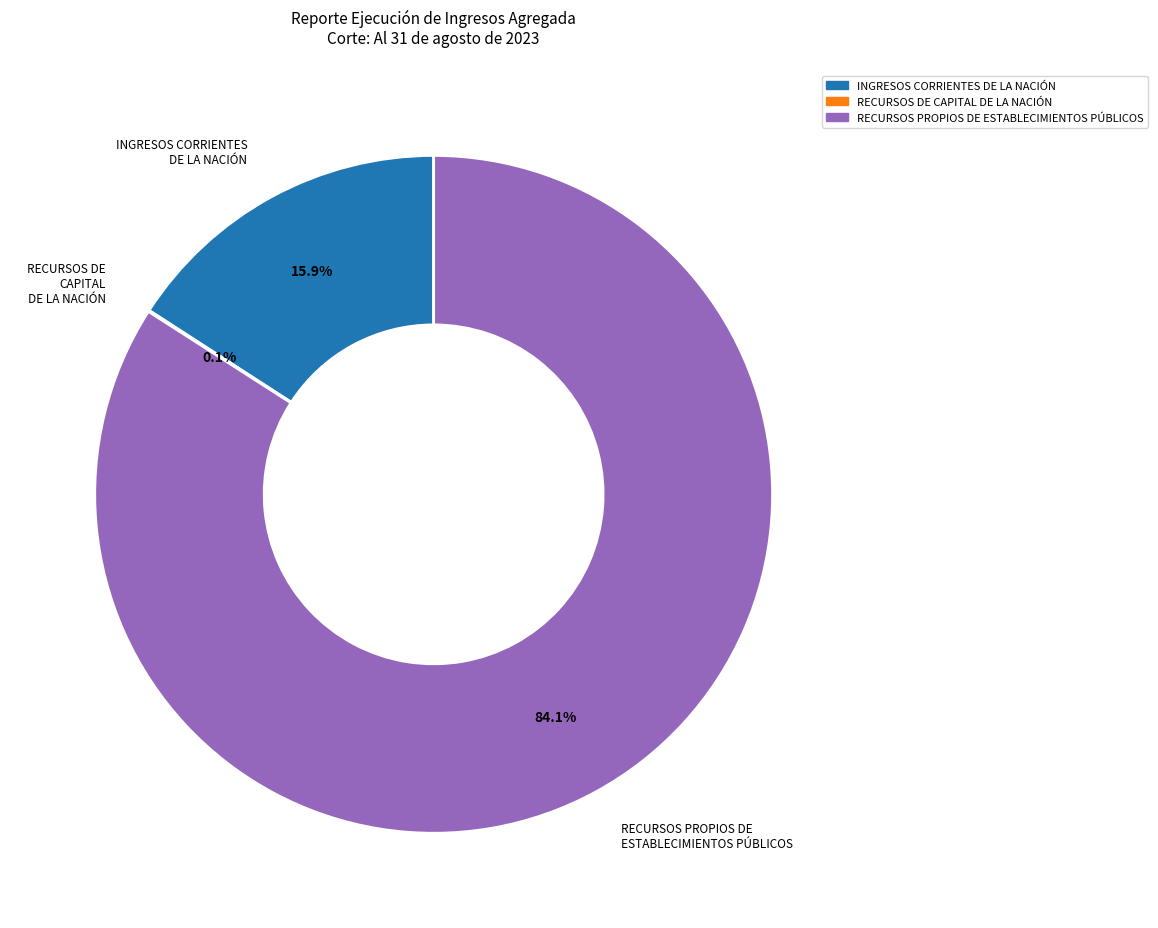

Does any single category account for the majority?

Yes